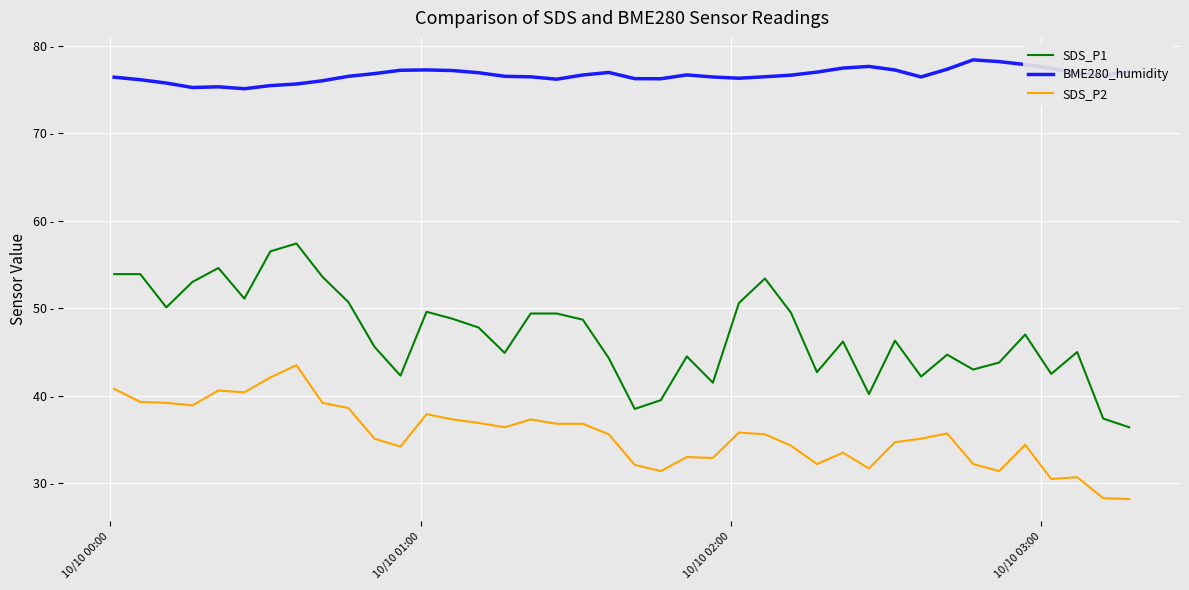

Is this an area chart (filled region under the line)?

No